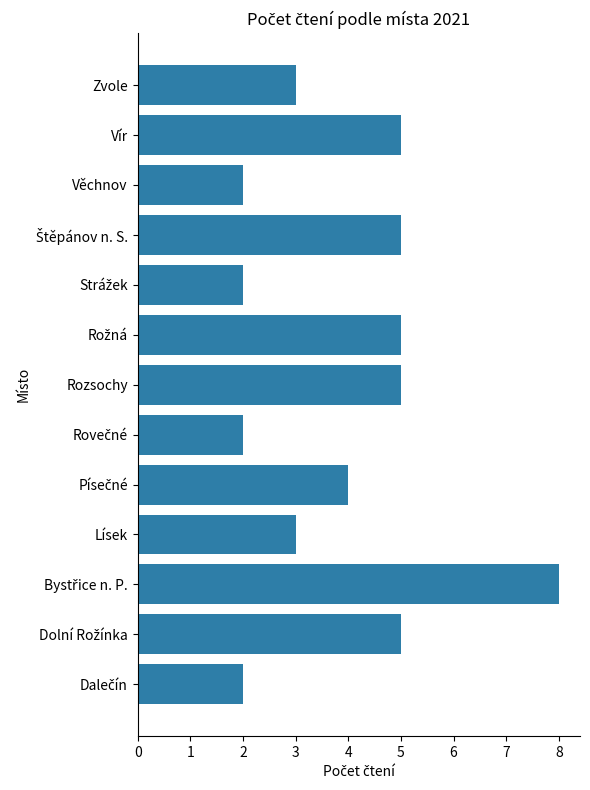

What is the maximum value shown in the chart?

8